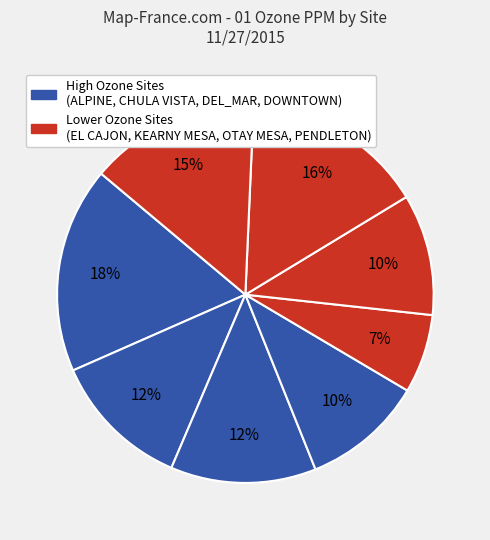

How many slices are in this pie chart?

8